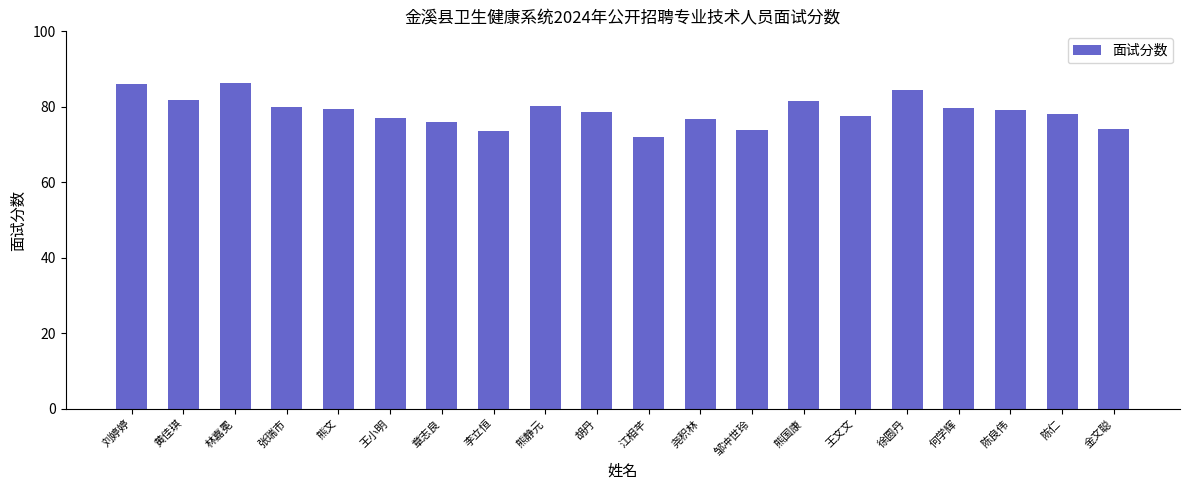

What is the maximum value shown in the chart?

86.2